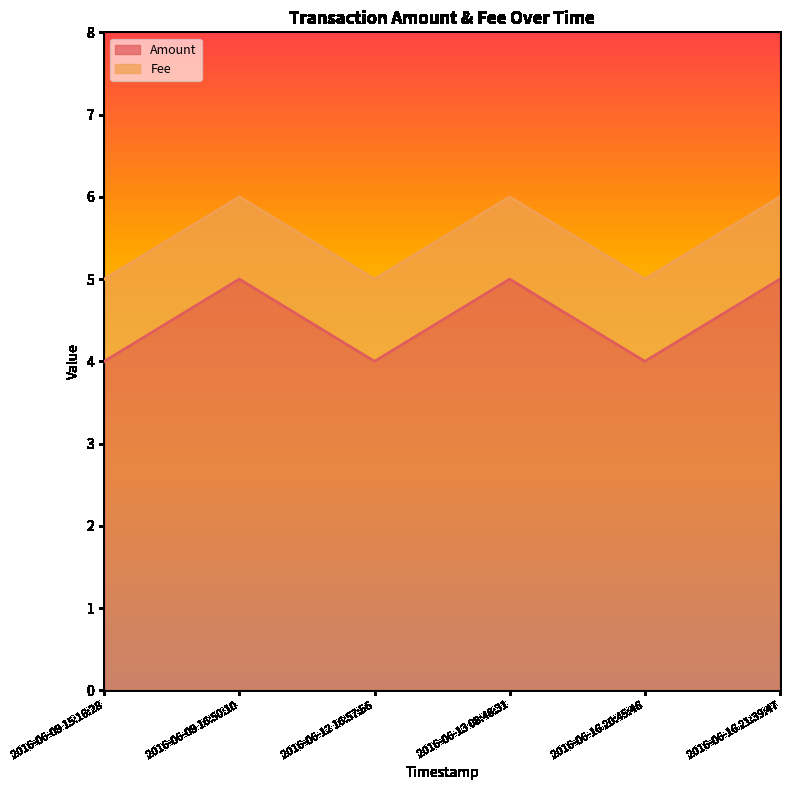

What value does the data have at 2016-06-16 21:39:47?

5